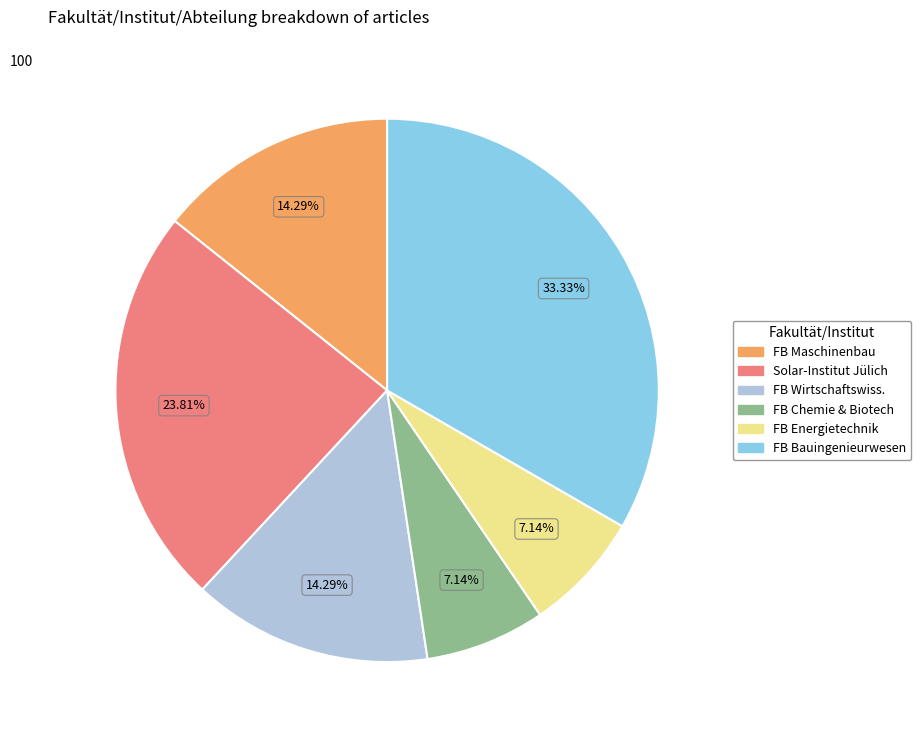

Count the number of slices in the pie.

6